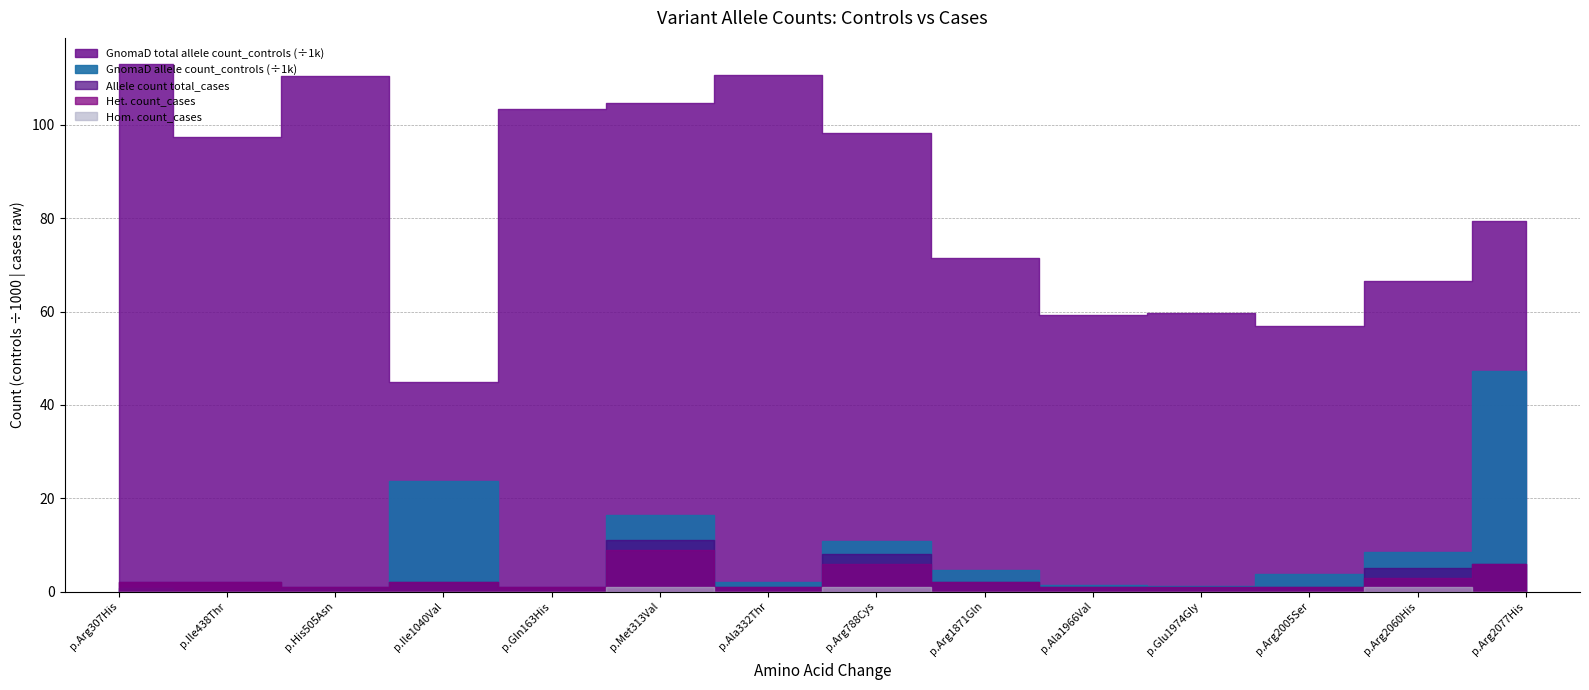

What is the spread (max minus min) of values at p.Ile438Thr?

97308